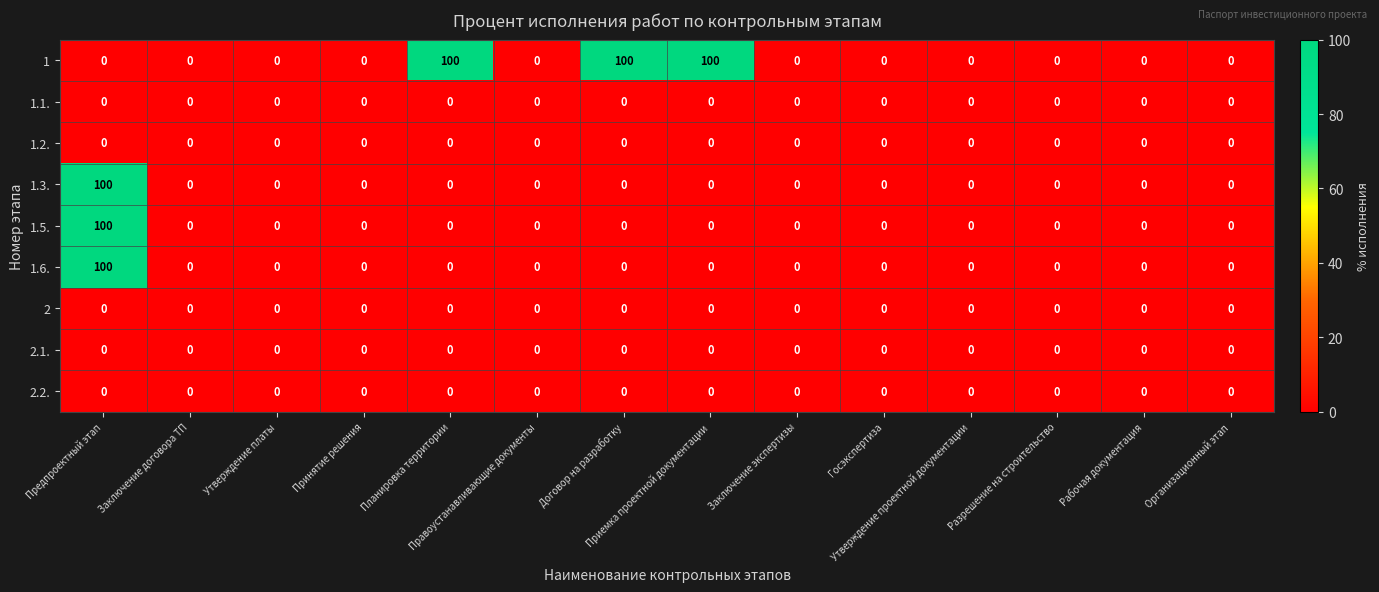

What is the greatest value displayed?

100